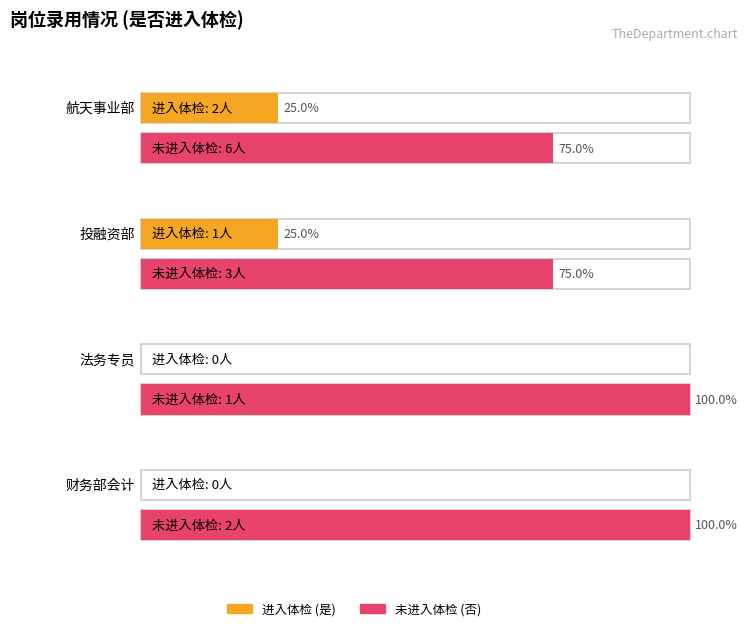

Rank the series at 投融资部 from lowest to highest value.

是, 否